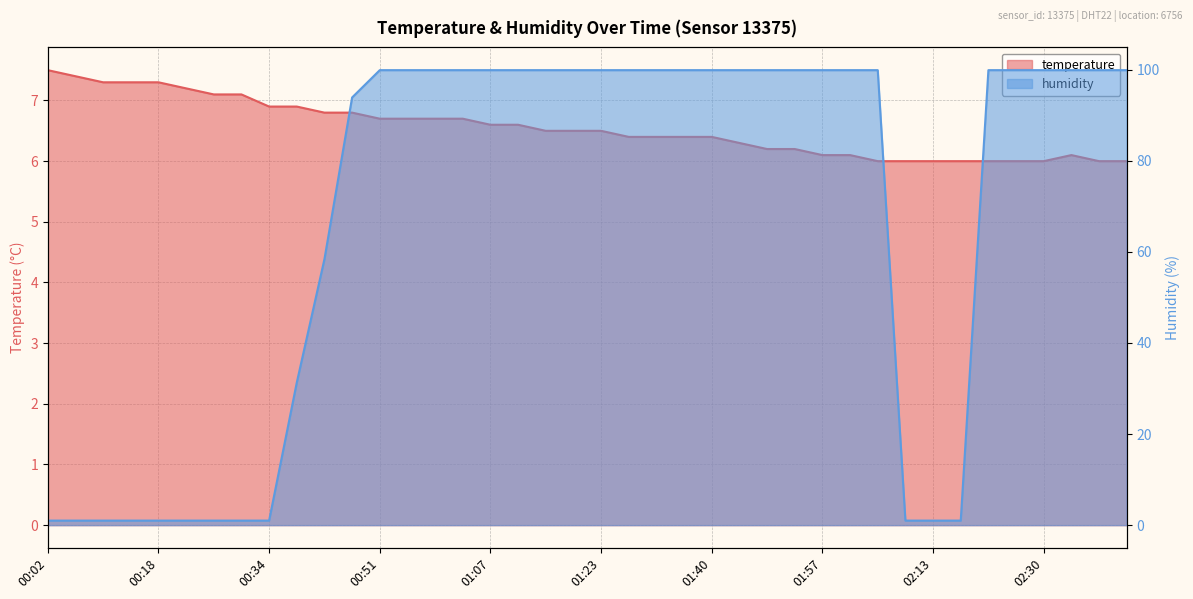

Rank the series by their maximum value, from lowest to highest.

temperature, humidity